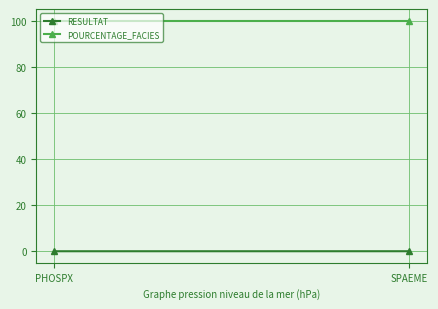

Reading right to left, list all the values displayed in this chart.

RESULTAT: SPAEME=0.0	PHOSPX=0.0
POURCENTAGE_FACIES: SPAEME=100.0	PHOSPX=100.0